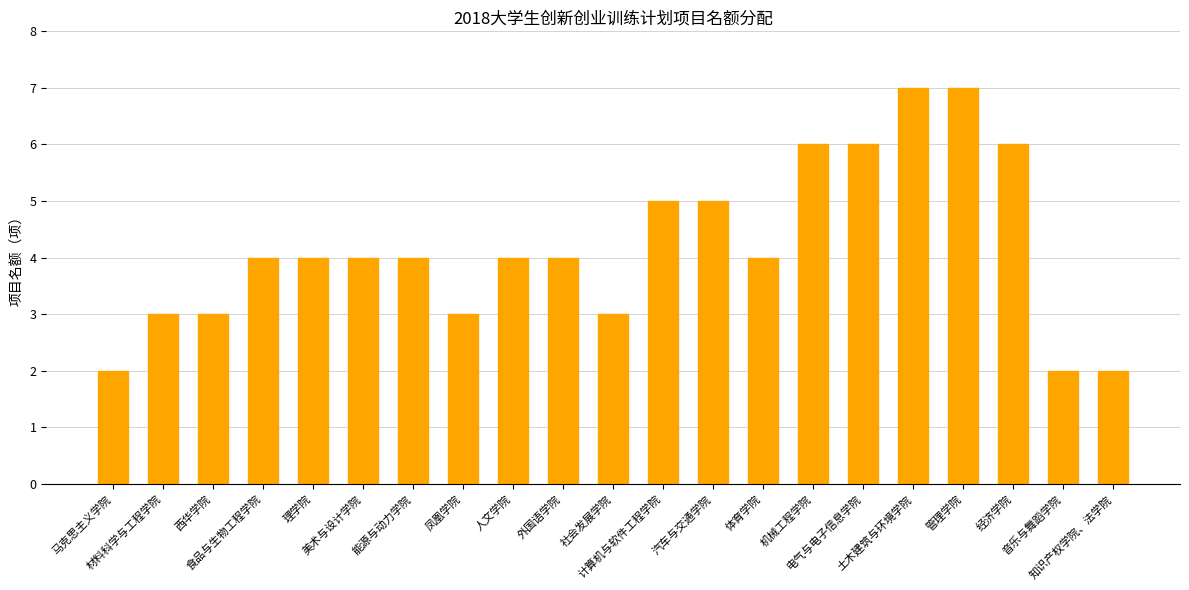

How many distinct data groups are displayed?

1